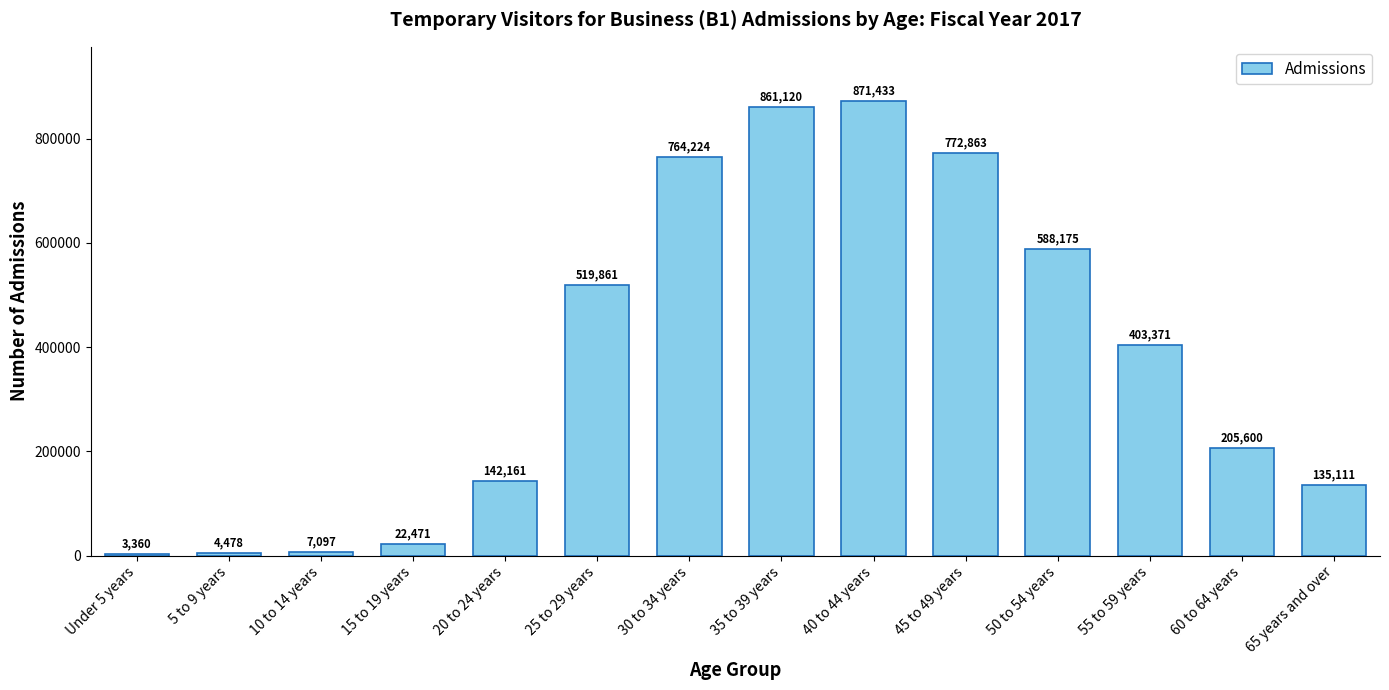

What position from the right is 45 to 49 years?

5